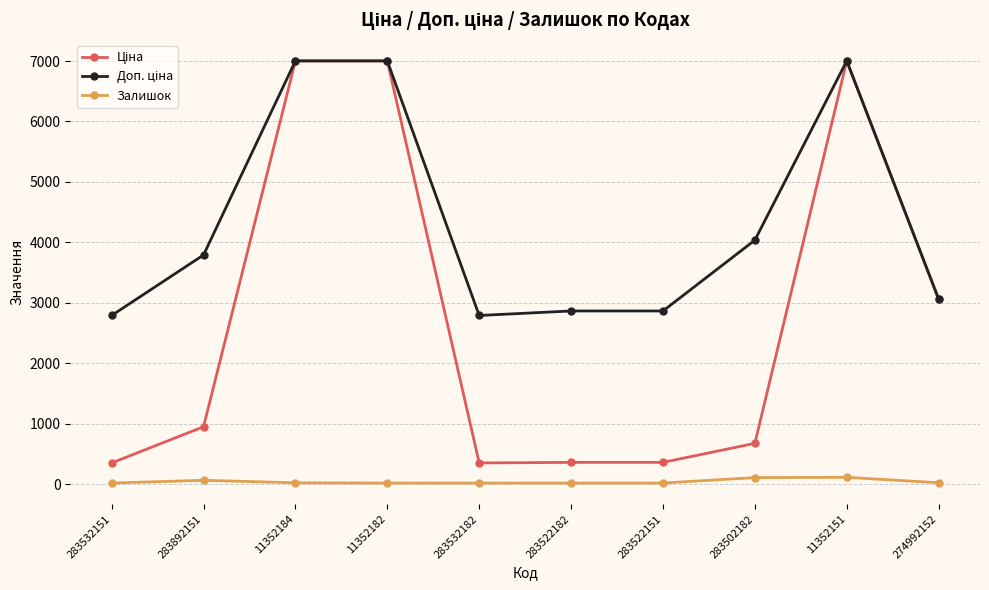

How many lines are shown in the chart?

3